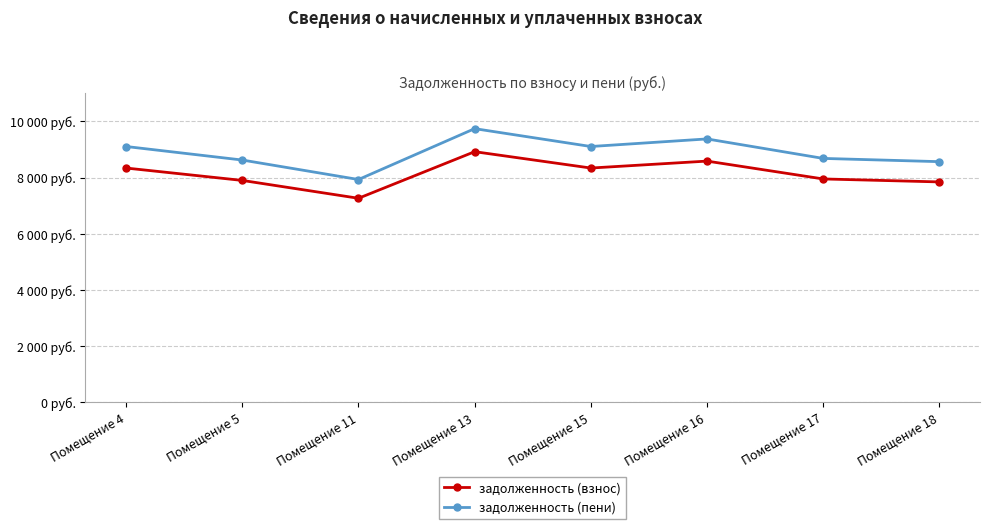

True or false: задолженность (взнос) has more than 2 interior local peaks.

False